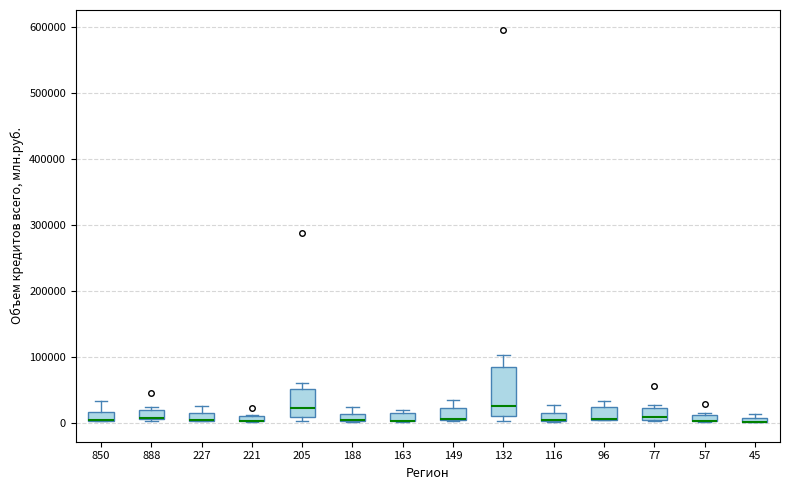

Where is the lower edge of the box at x = 888 on the y-axis? The values are not printed on the chart, so give them approximately, as read against the axis.

10000